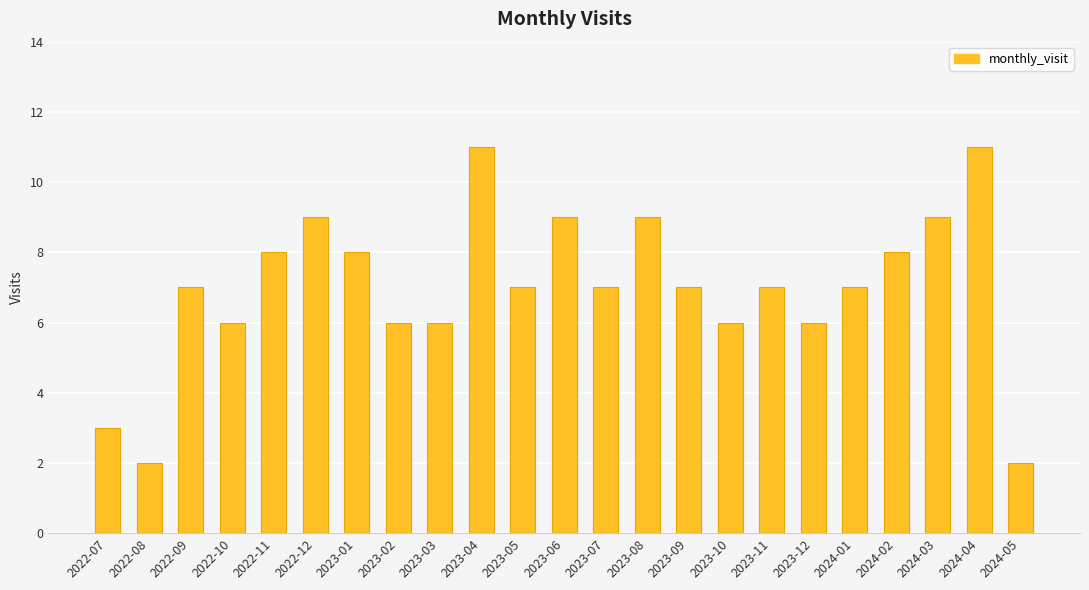

Count the values in the range 6 to 9.

18